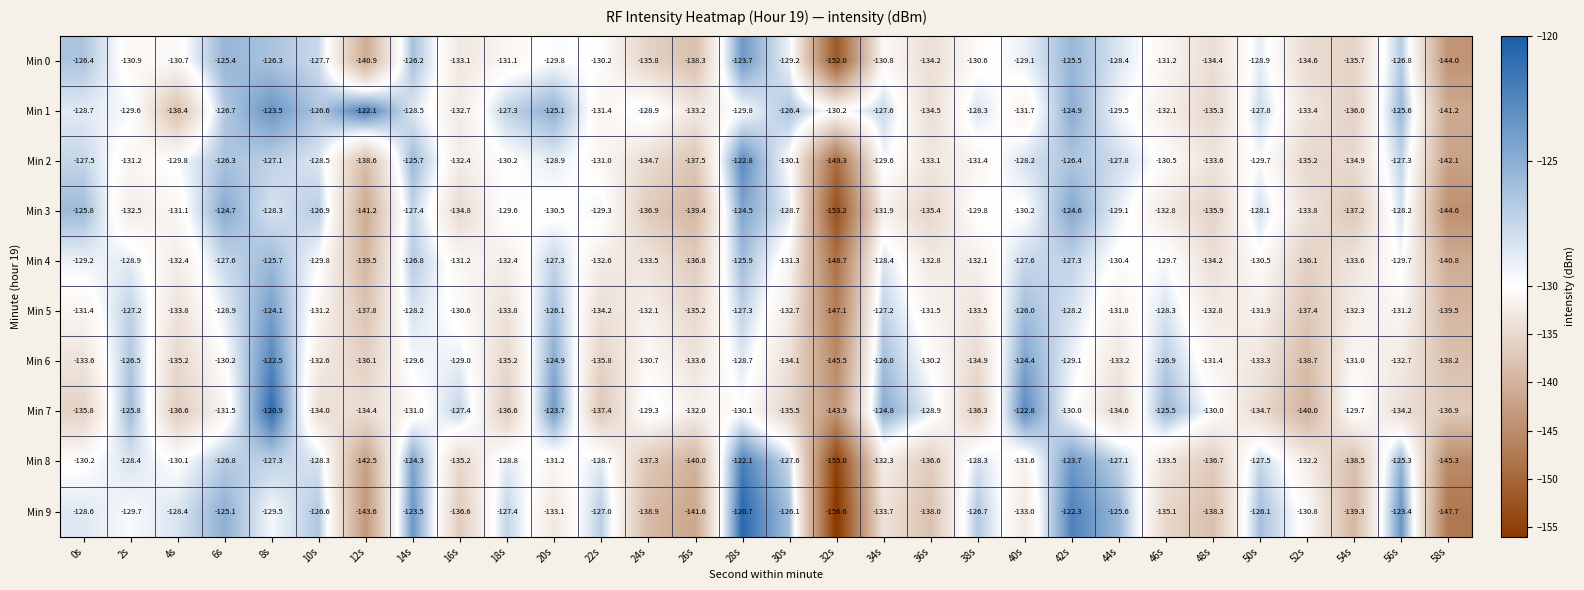

Between 20s and 38s, which series saw the biggest shift?

Min 7